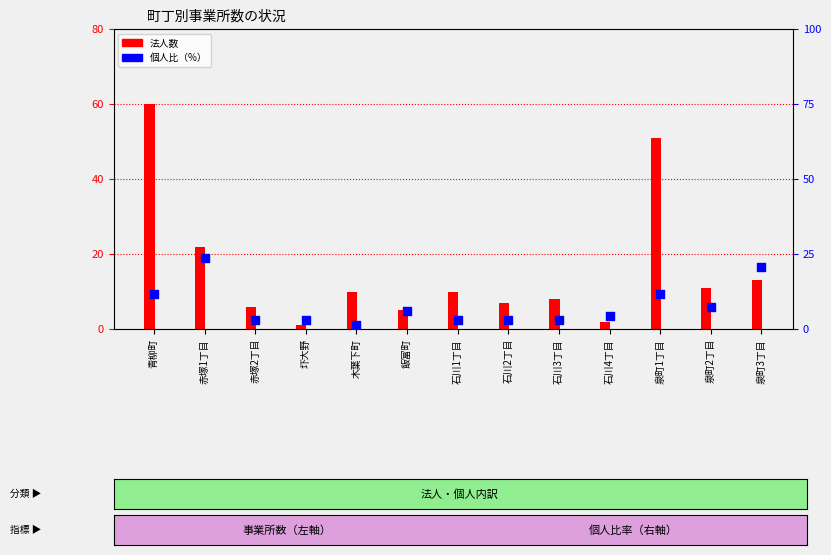

What are all the series names shown in the legend?

法人数, 個人（%）